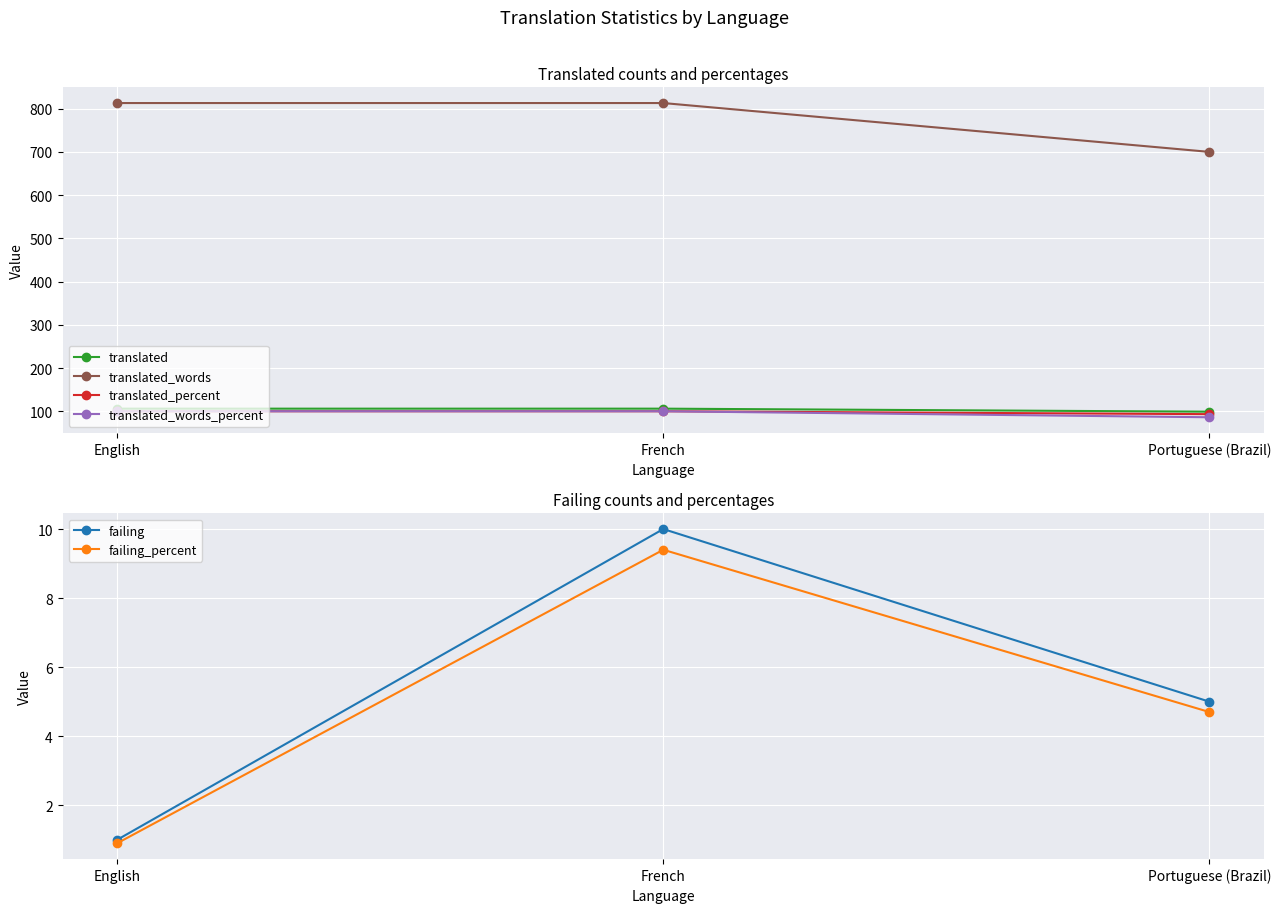

Reading left to right, what are all the values shown in this chart?

translated: English=106.0	French=106.0	Portuguese (Brazil)=99.0
translated_words: English=813.0	French=813.0	Portuguese (Brazil)=700.0
translated_percent: English=100.0	French=100.0	Portuguese (Brazil)=93.3
translated_words_percent: English=100.0	French=100.0	Portuguese (Brazil)=86.1
failing: English=1.0	French=10.0	Portuguese (Brazil)=5.0
failing_percent: English=0.9	French=9.4	Portuguese (Brazil)=4.7